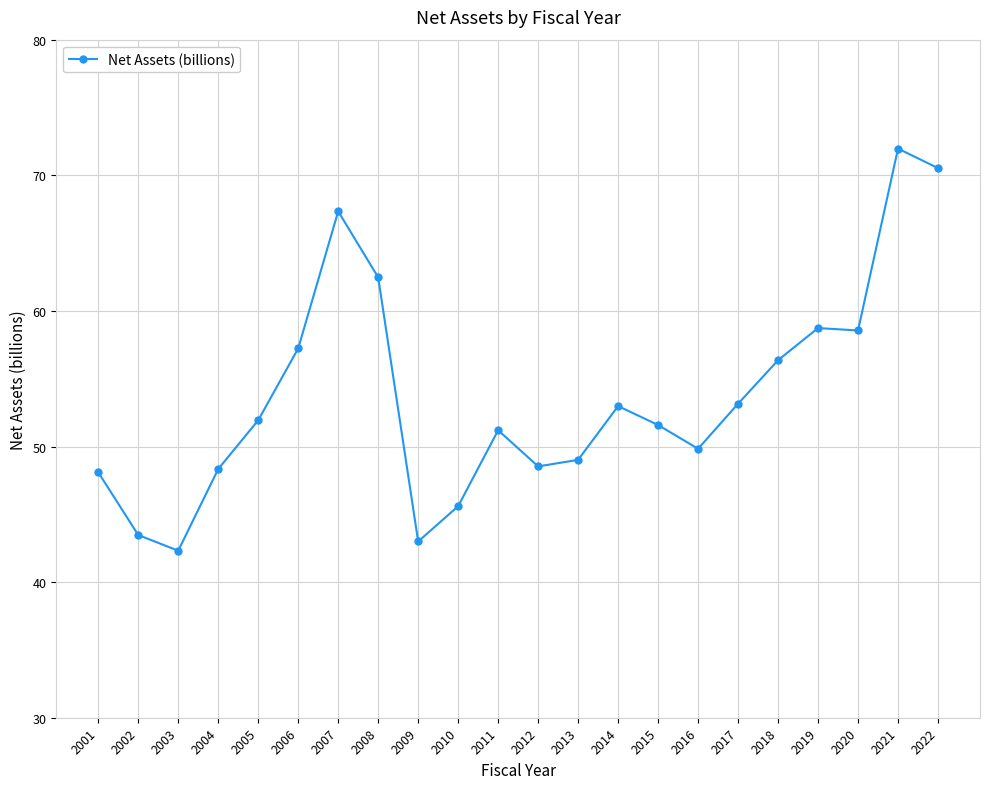

What is the value of the 19th point from the left?

58.7